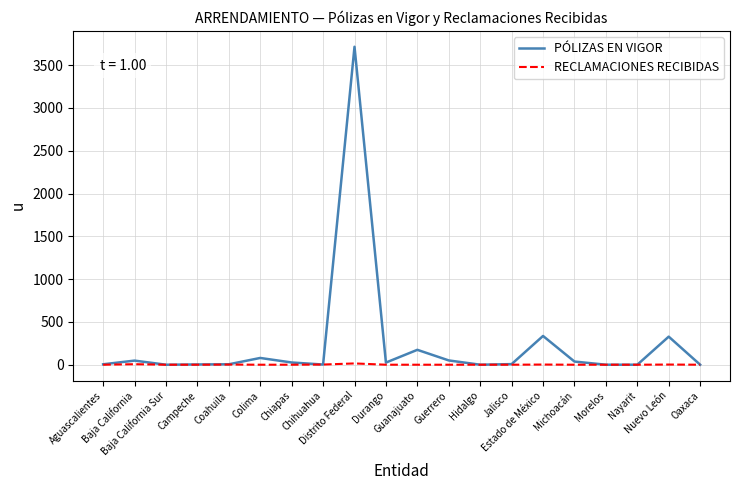

The value of PÓLIZAS EN VIGOR at Estado de México is 336. True or false?

True